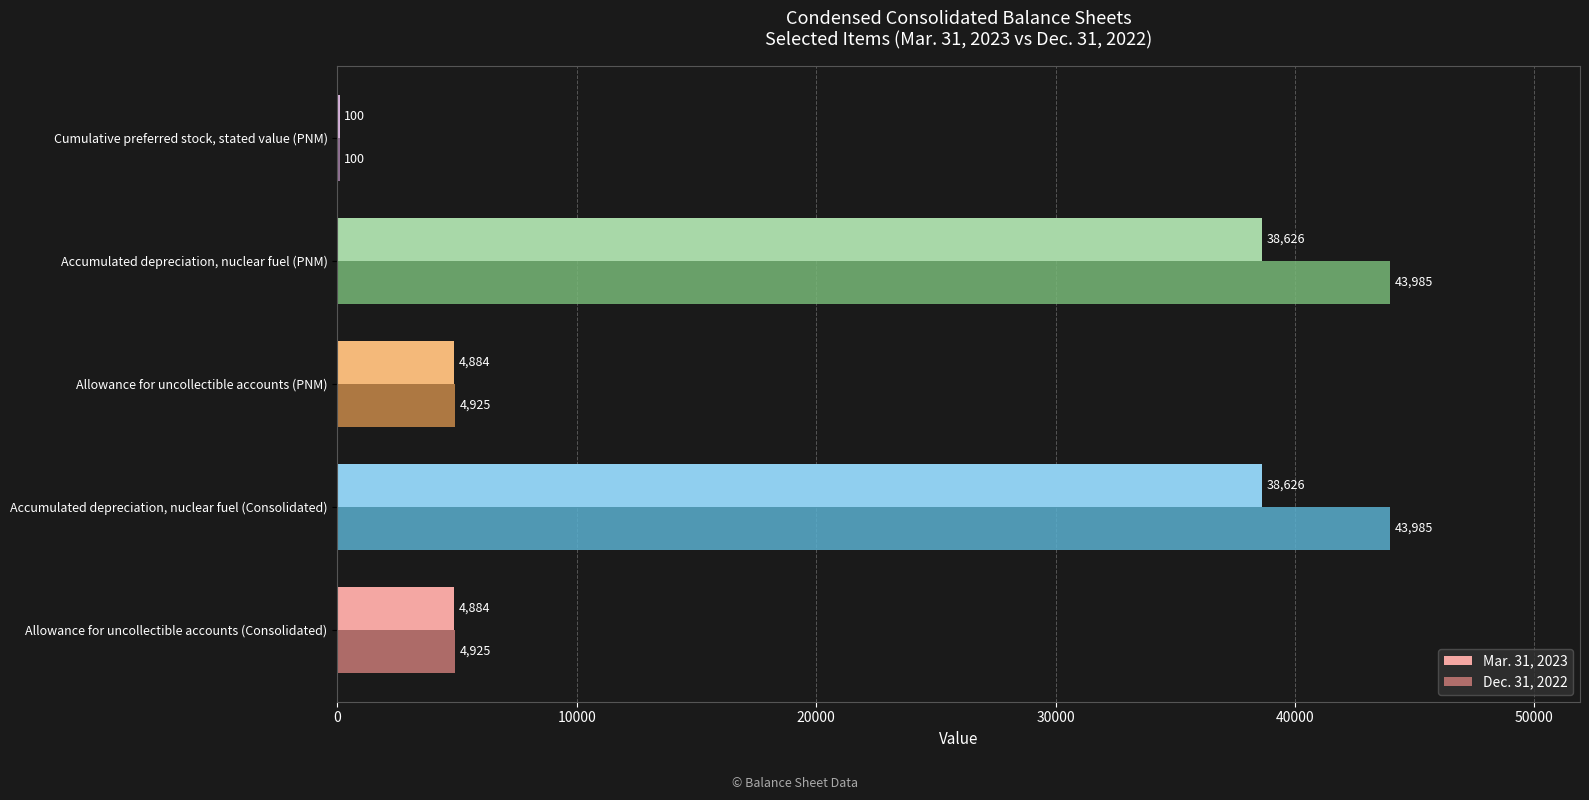

What are all the series names shown in the legend?

Mar. 31, 2023, Dec. 31, 2022